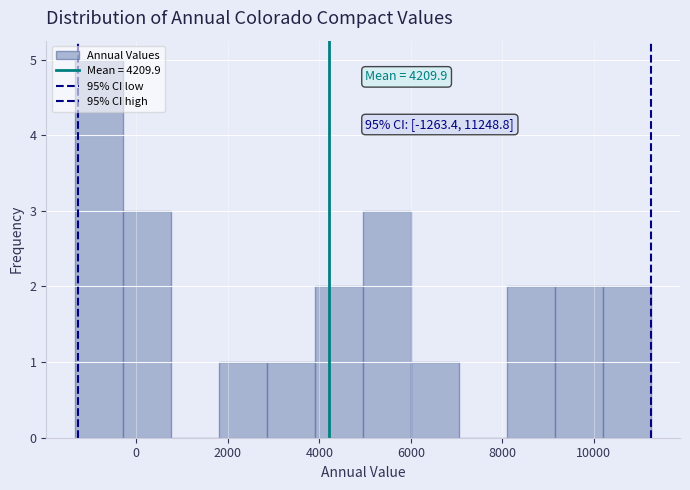

Which range on the x-axis has the tallest bar?

-1400 to -200